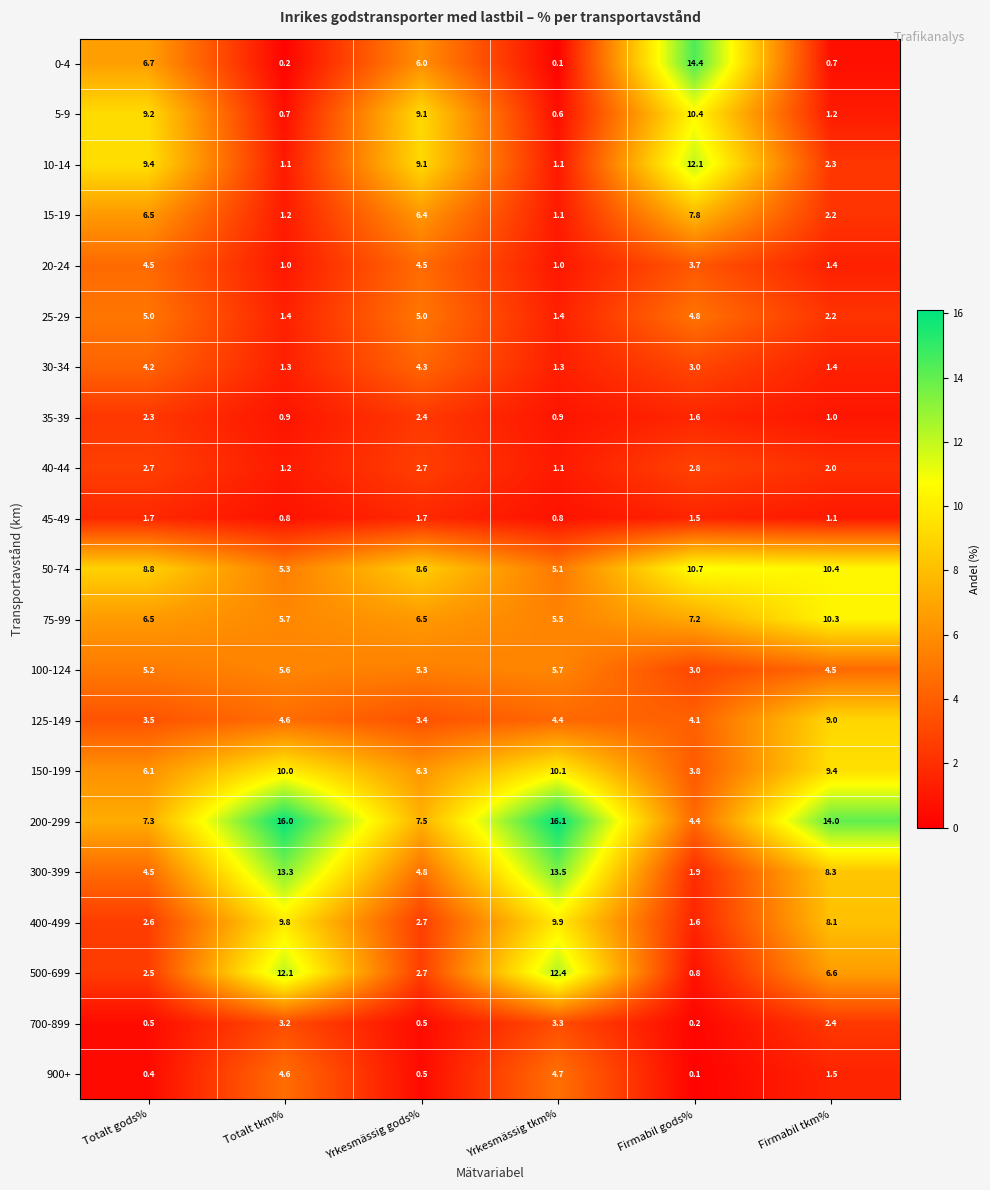

At which label is 300-399 closest to 7?

Firmabil tkm%